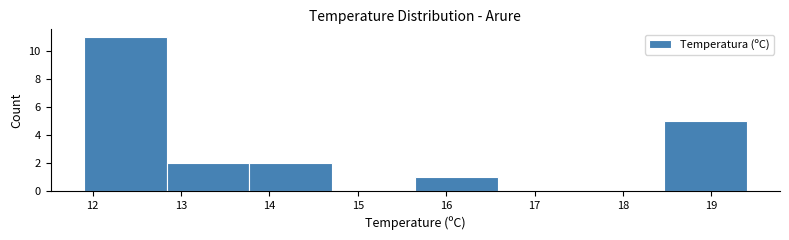

How tall is the bar that spans 15.7 to 16.6 on the x-axis? Neither the bar edges nor the heights are printed on the chart, so give them approximately, as read against the axes.

1